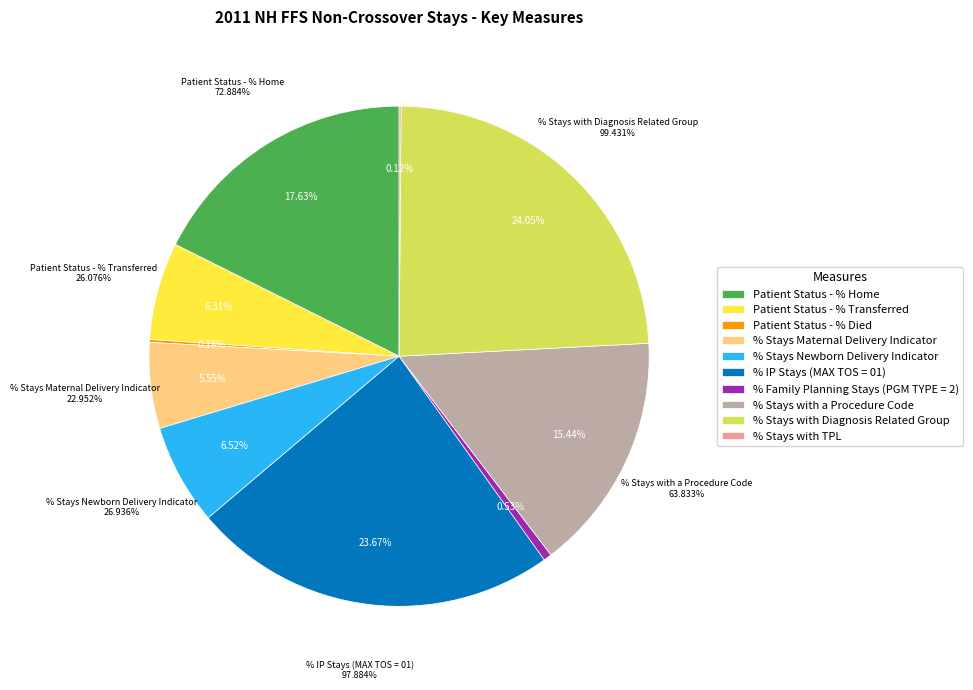

Rank the categories by value from lowest to highest.

% Stays with TPL, Patient Status - % Died, % Family Planning Stays (PGM TYPE = 2), % Stays Maternal Delivery Indicator, Patient Status - % Transferred, % Stays Newborn Delivery Indicator, % Stays with a Procedure Code, Patient Status - % Home, % IP Stays (MAX TOS = 01), % Stays with Diagnosis Related Group